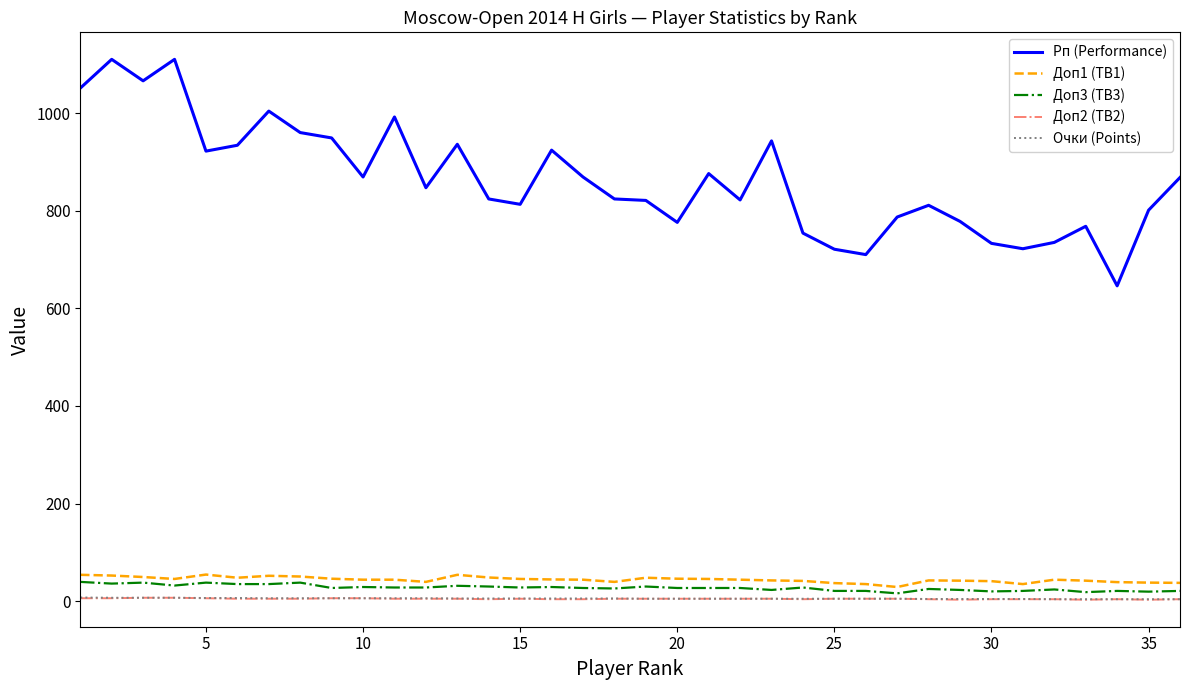

True or false: Доп2 (TB2) and Рп (Performance) cross at least once.

False